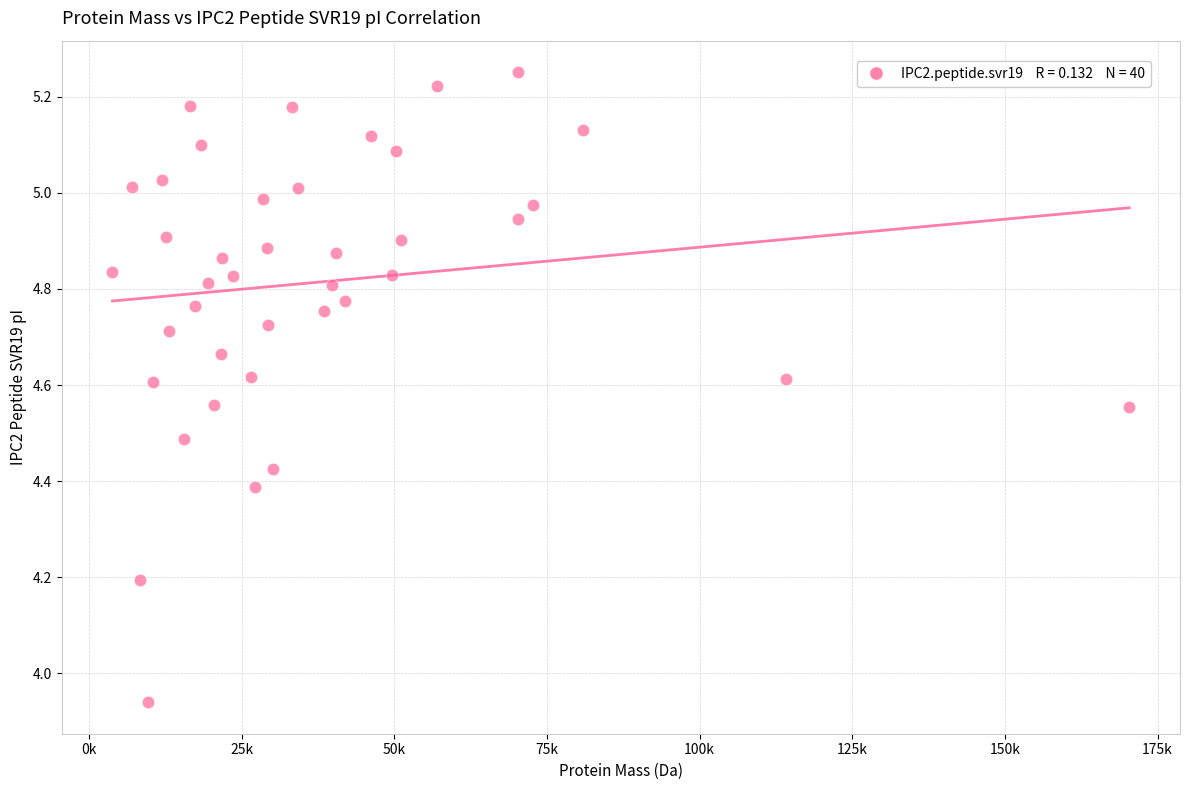

What is the range of Y values (max minus min)?

1.3